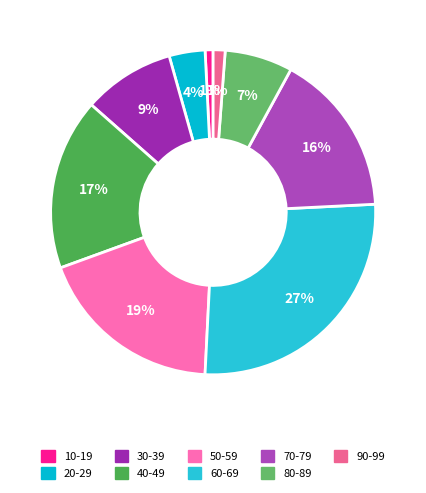

Is there any slice that represents more than half of the pie?

No